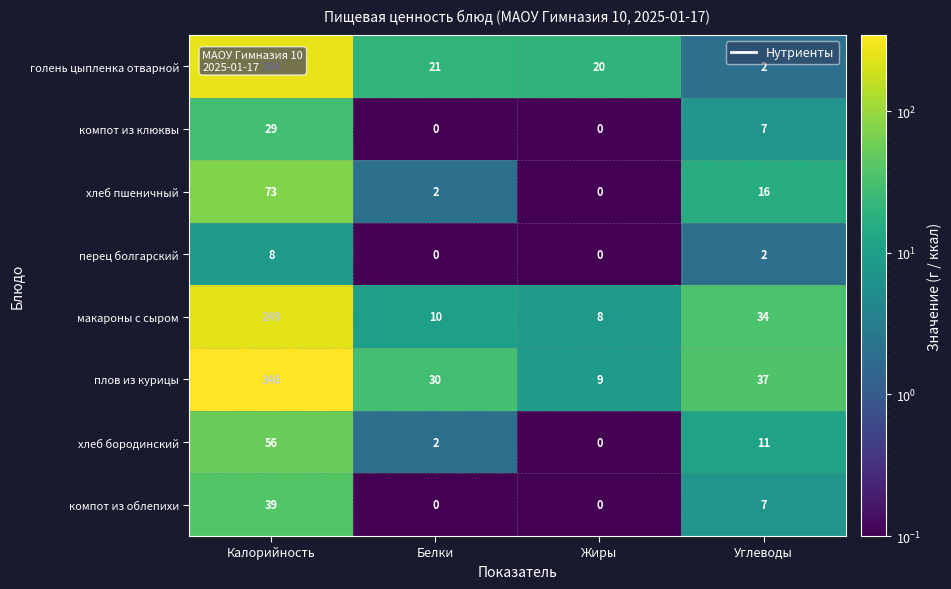

Is it true that макароны с сыром equals 351 at Калорийность?

False